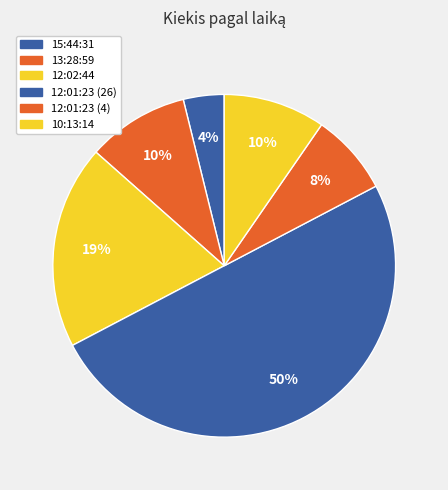

To the nearest percent, what is the difference between the 10:13:14 and 12:01:23 (26) slice percentages?

40%